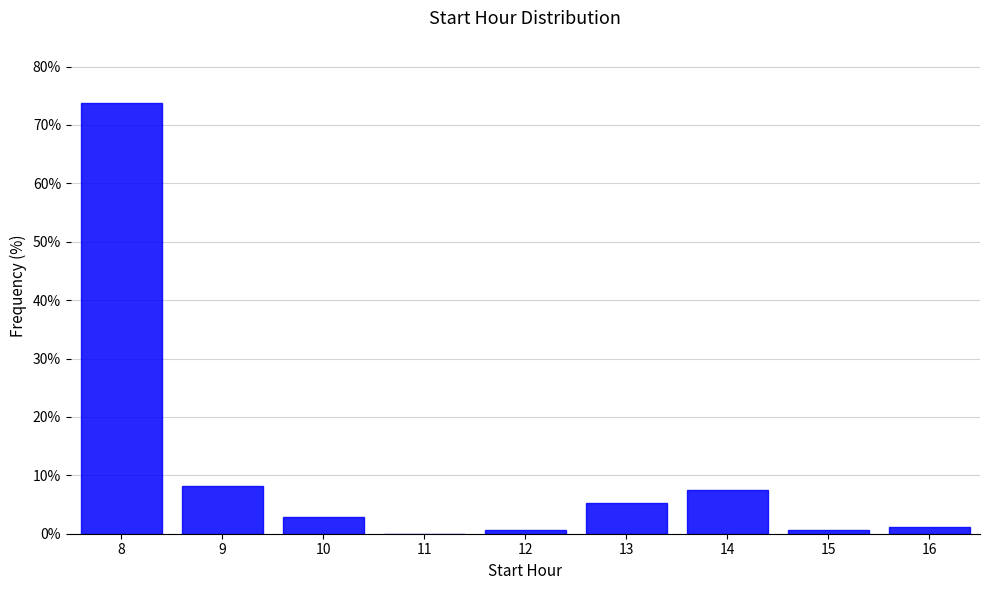

Which range on the x-axis has the tallest bar?

7.5 to 8.5